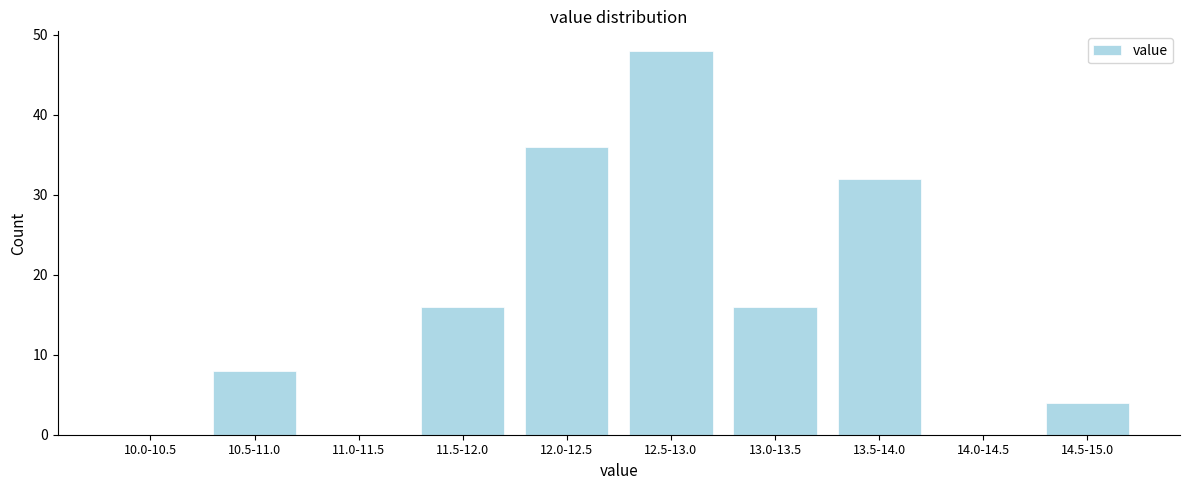

Reading left to right, transcribe all the data shown in this chart.

10.0-10.5=0	10.5-11.0=8	11.0-11.5=0	11.5-12.0=16	12.0-12.5=36	12.5-13.0=48	13.0-13.5=16	13.5-14.0=32	14.0-14.5=0	14.5-15.0=4